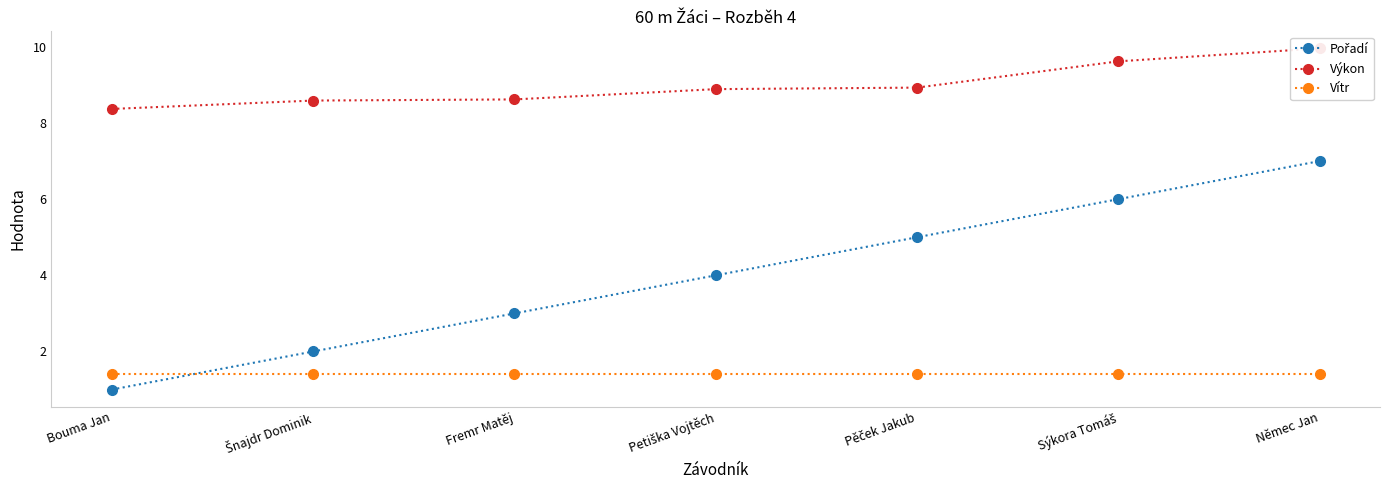

At which label does Pořadí reach its peak?

Němec Jan